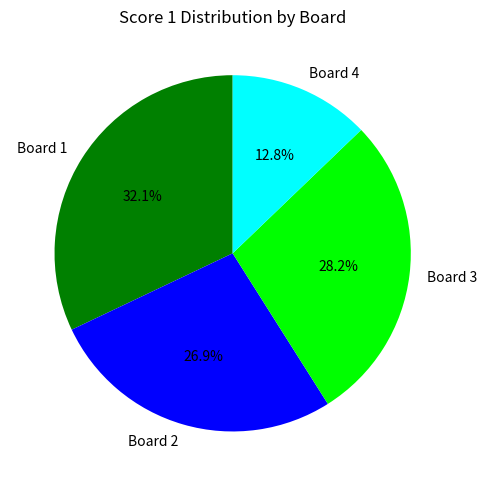

Between Board 1 and Board 4, which is larger?

Board 1